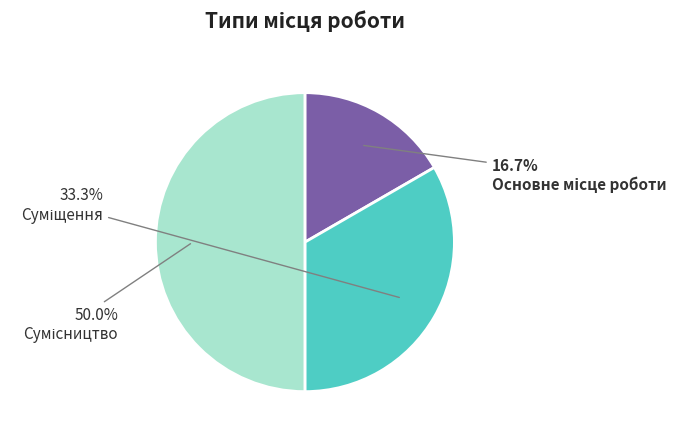

Is there a majority slice in this chart?

No